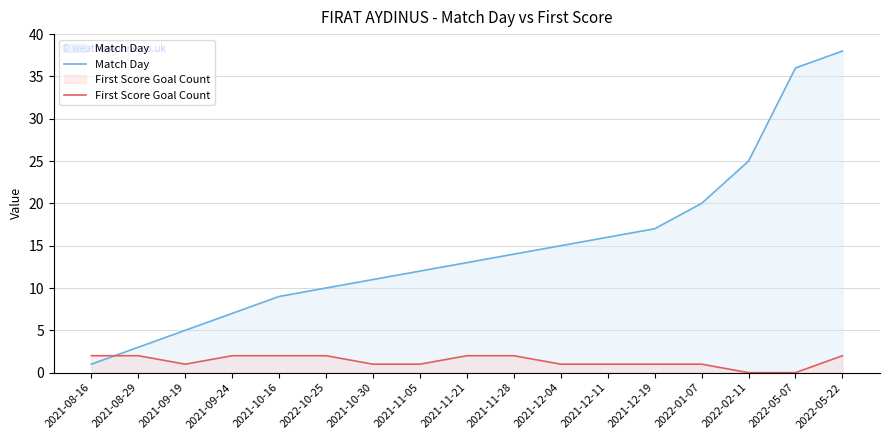

Where is First Score Goal Count nearest to the value 1?

2021-09-19